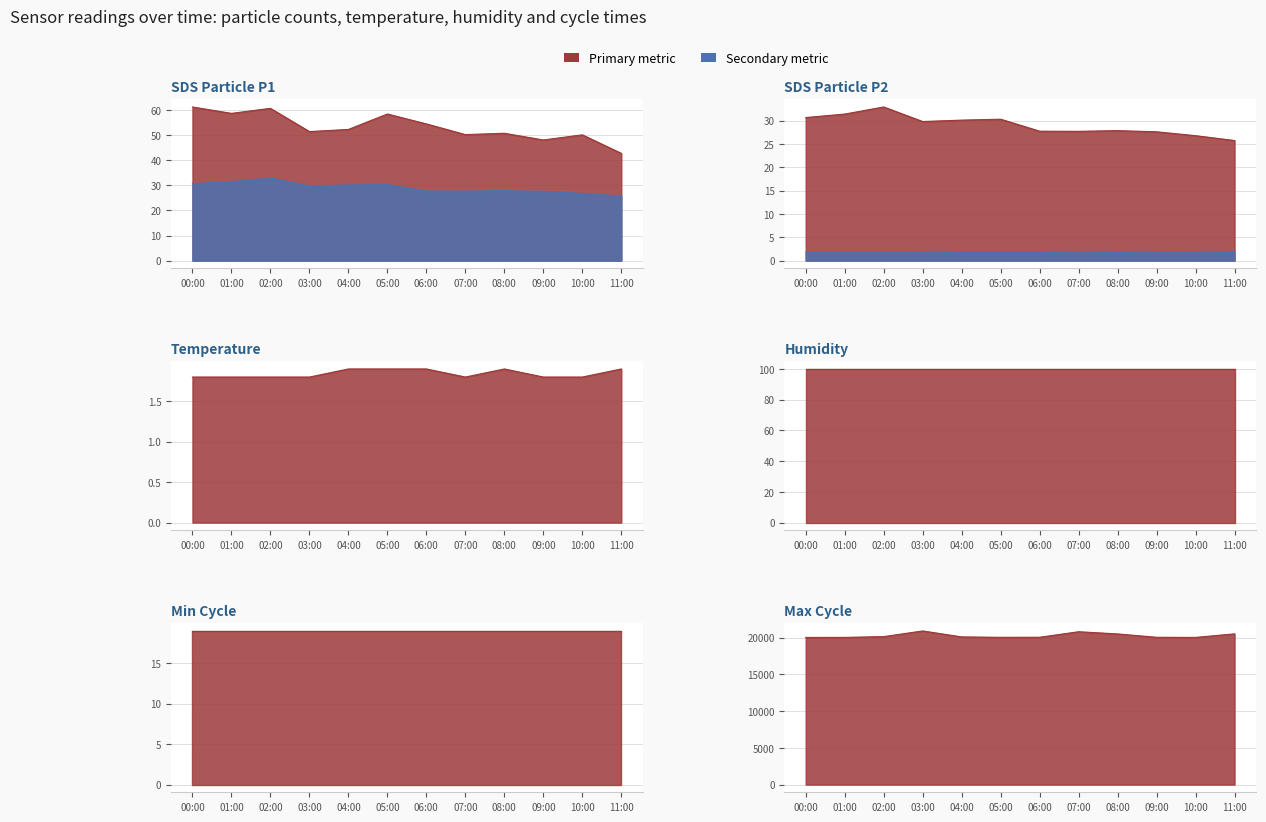

How many categories are shown in the chart?

12